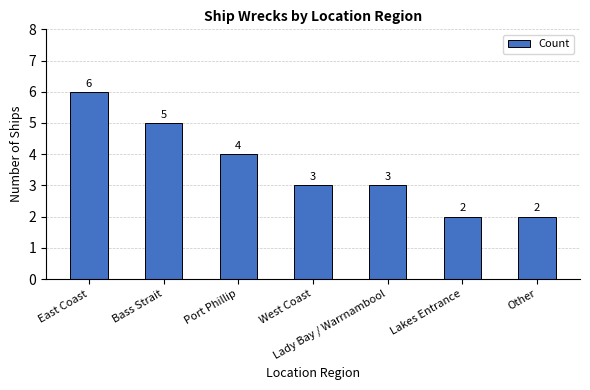

Reading left to right, what are all the values shown in this chart?

6	5	4	3	3	2	2